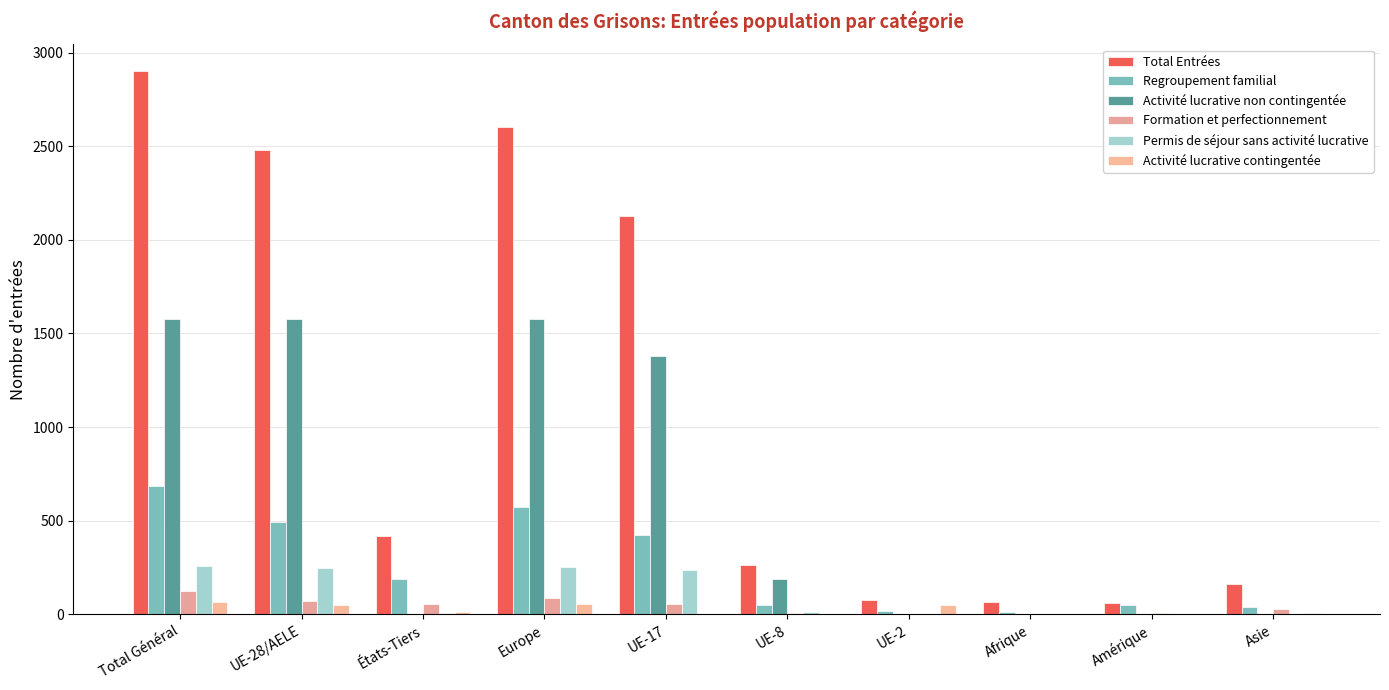

Count the number of data series in this chart.

6